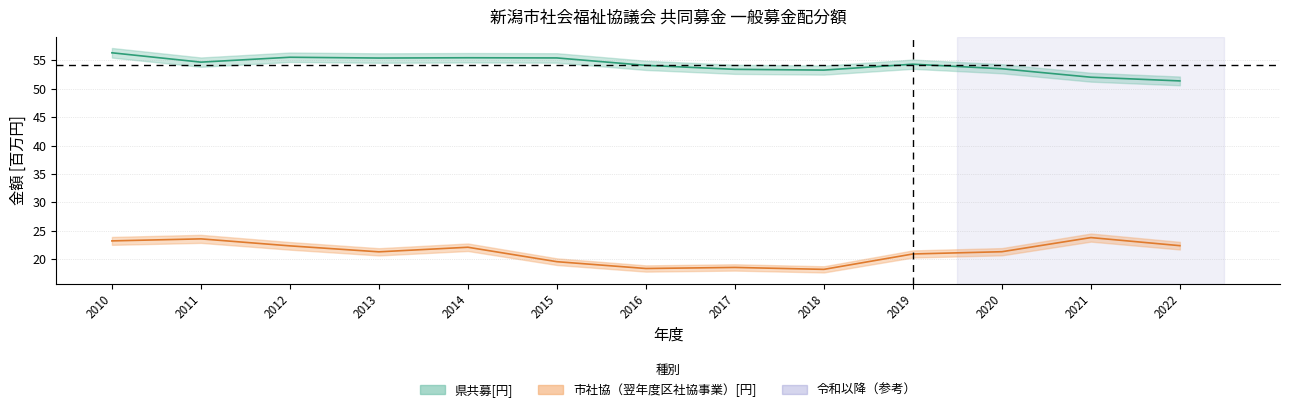

What is the difference between the maximum and minimum values in the 県共募[円] series?

5.0